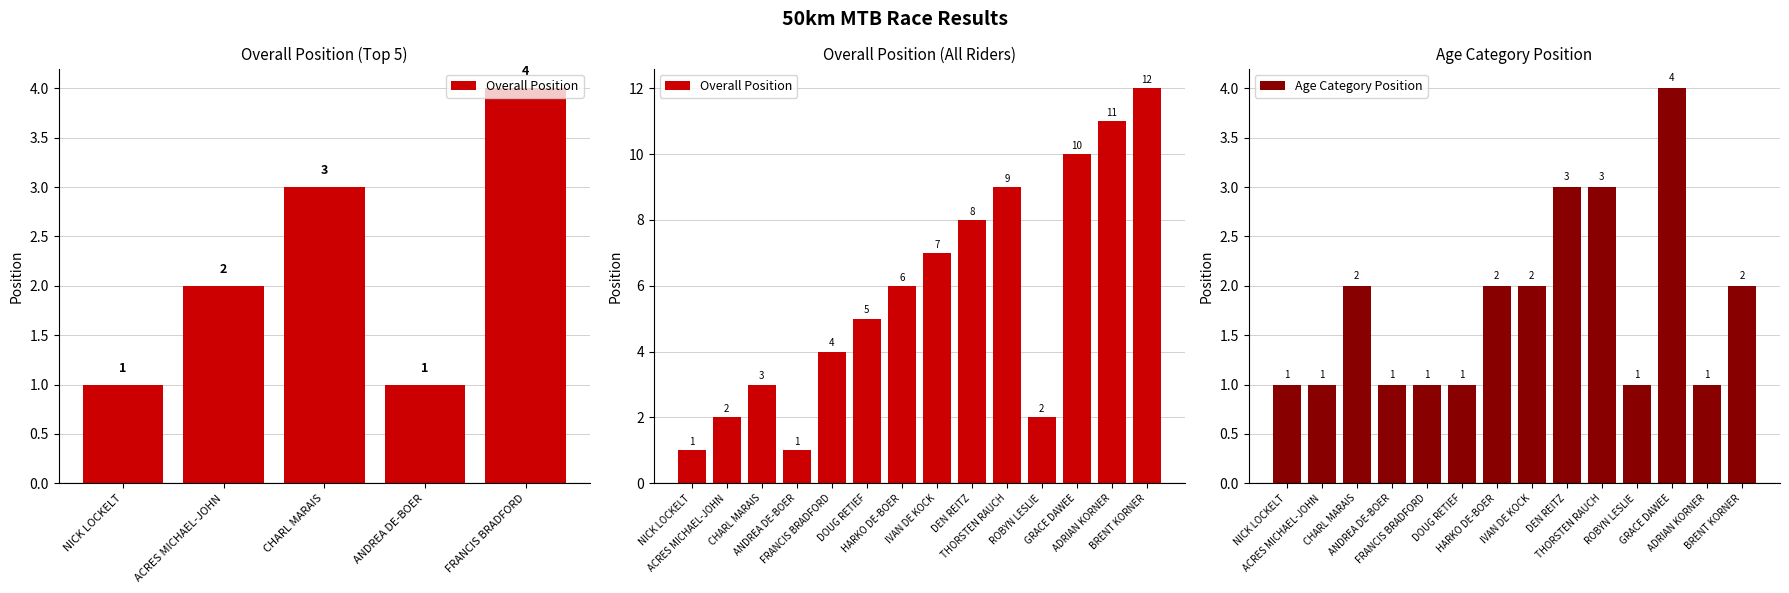

Count the Age Category Position values in the range 1 to 2.

11